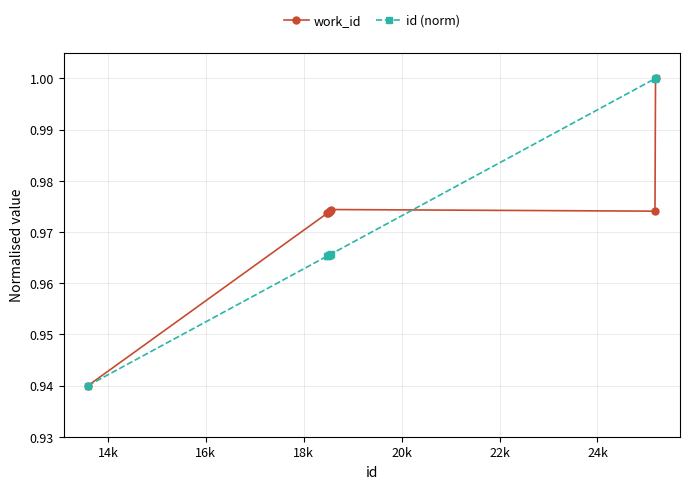

List the series in order of their overall mean, lowest first.

id (norm), work_id